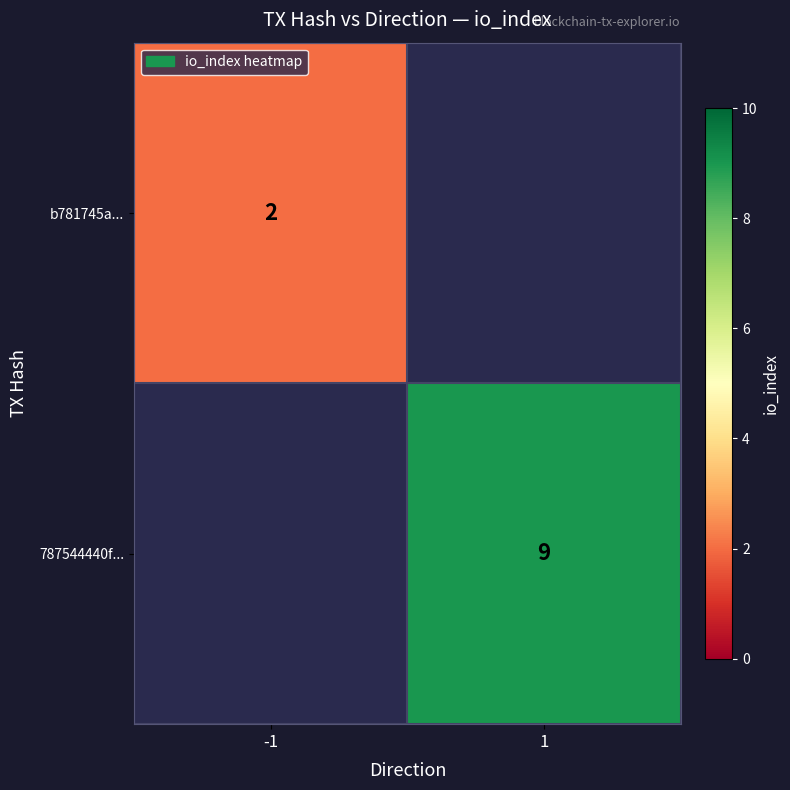

Is it true that 787544440f... equals 13 at 1?

False